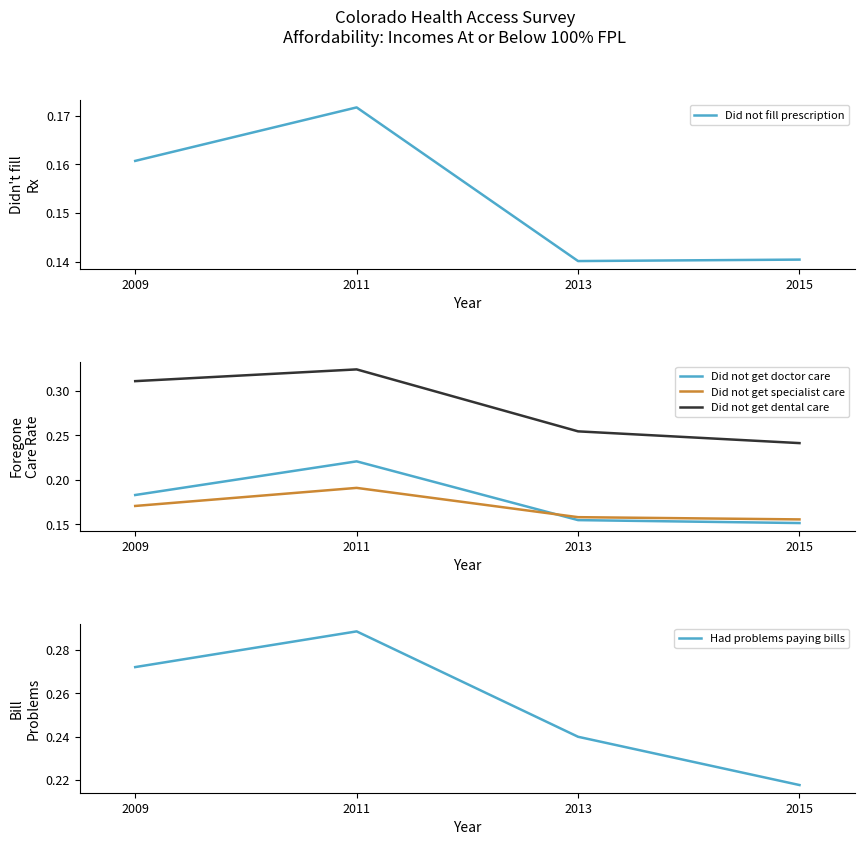

What are all the series names shown in the legend?

Did not fill prescription, Did not get doctor care, Did not get specialist care, Did not get dental care, Had problems paying bills